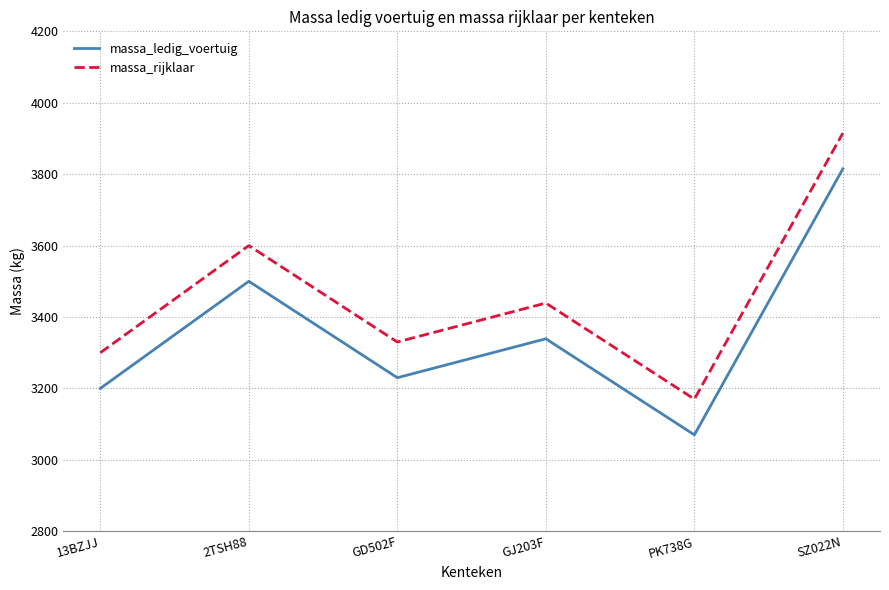

How many lines are shown in the chart?

2